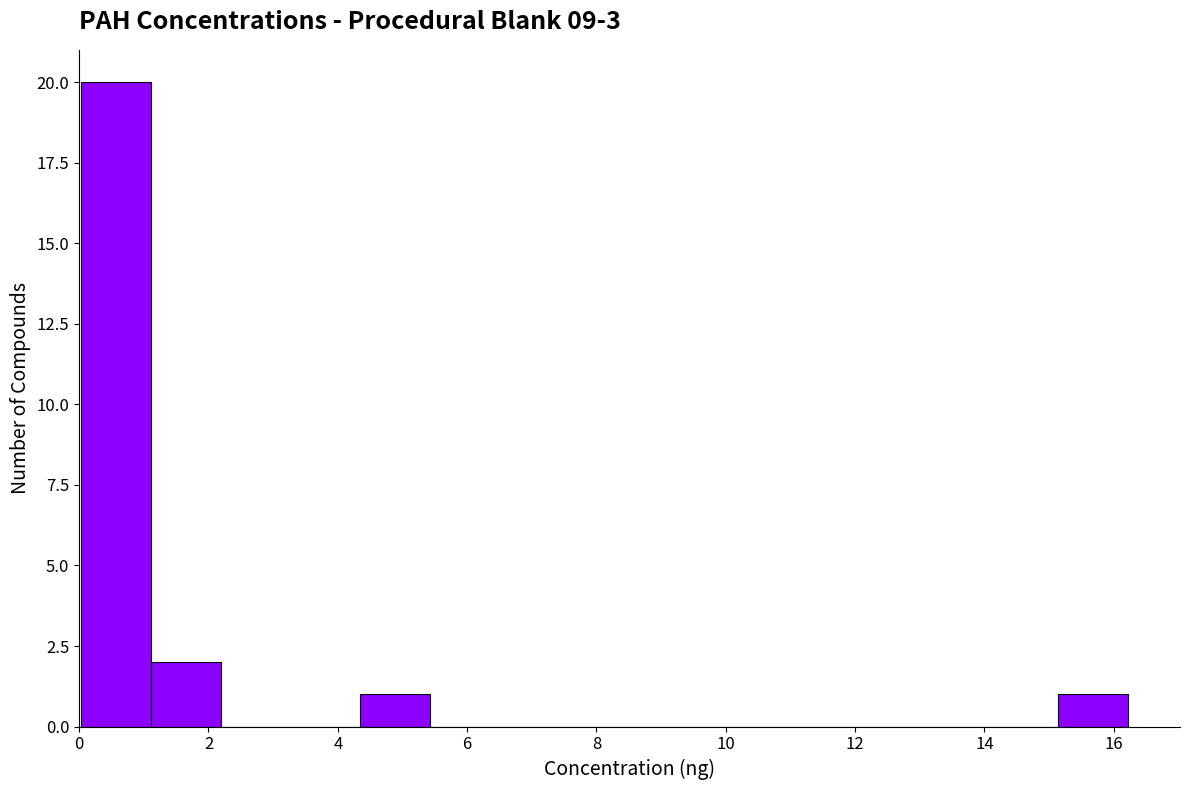

Reading left to right, transcribe this chart: for each bar, give the range it covers on the x-axis and its height. Neither the bar edges nor the heights are printed on the chart, so give them approximately, as read against the axes.

0.0 to 1.2: 20
1.2 to 2.2: 2
2.2 to 3.2: 0
3.2 to 4.4: 0
4.4 to 5.4: 1
5.4 to 6.6: 0
6.6 to 7.6: 0
7.6 to 8.6: 0
8.6 to 9.8: 0
9.8 to 10.8: 0
10.8 to 12.0: 0
12.0 to 13.0: 0
13.0 to 14.0: 0
14.0 to 15.2: 0
15.2 to 16.2: 1